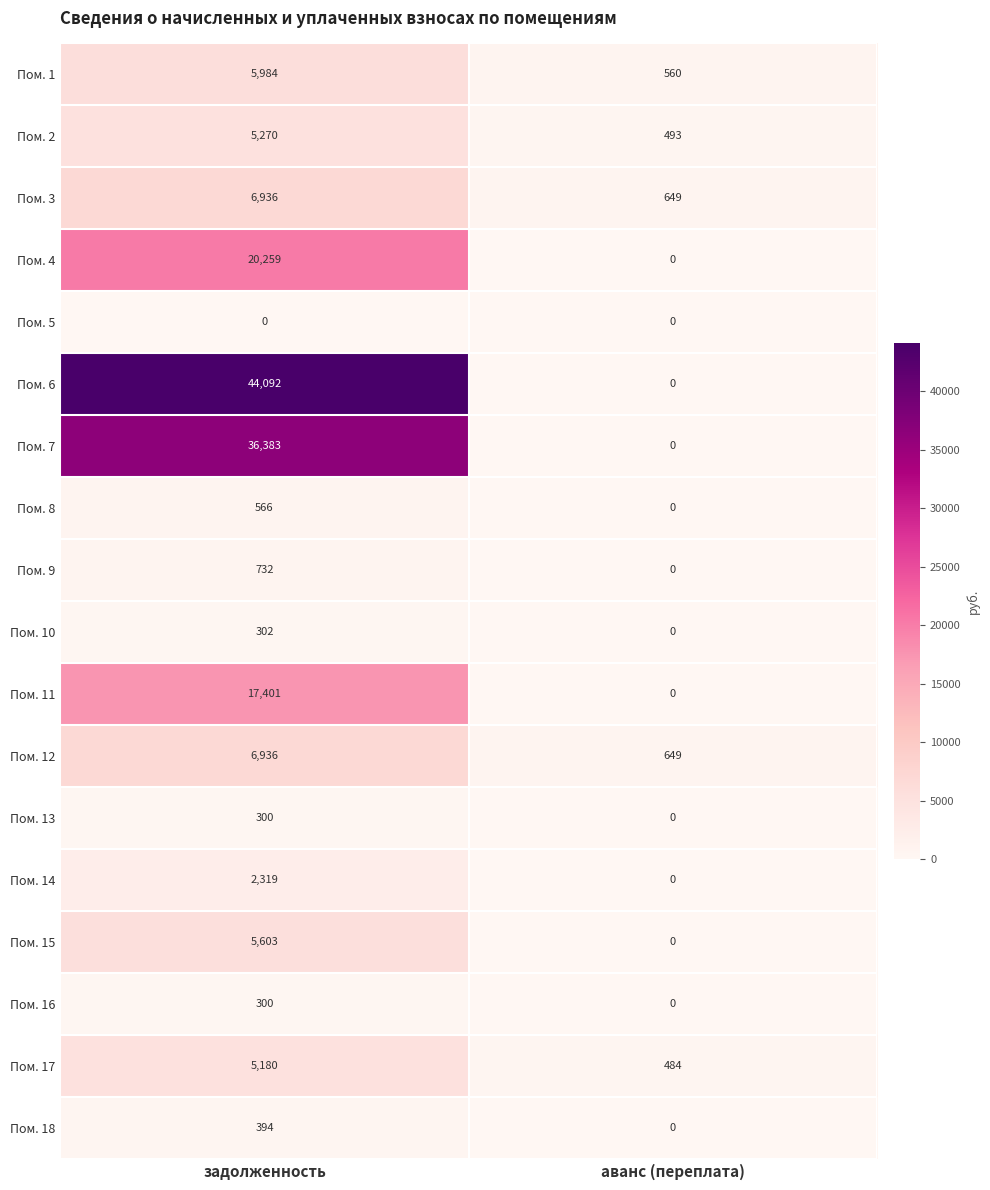

At which category is the sum across all series the highest?

задолженность